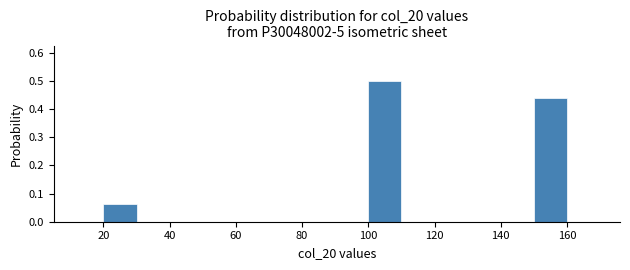

What is the height of the bar covering 20 to 30 on the x-axis? The values are not printed on the chart, so give them approximately, as read against the axis.

0.06